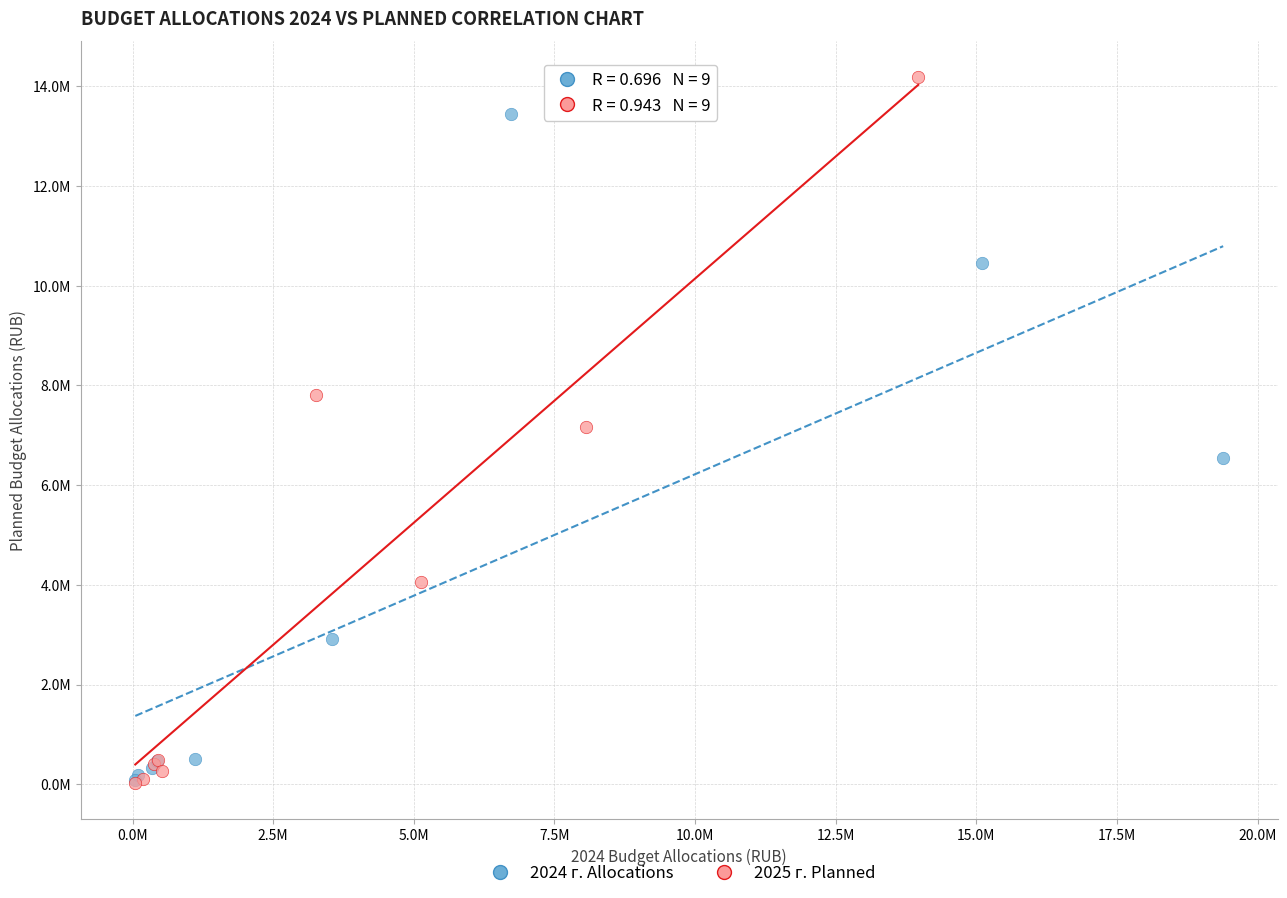

Which series reaches the maximum Y coordinate?

2025 г. Planned